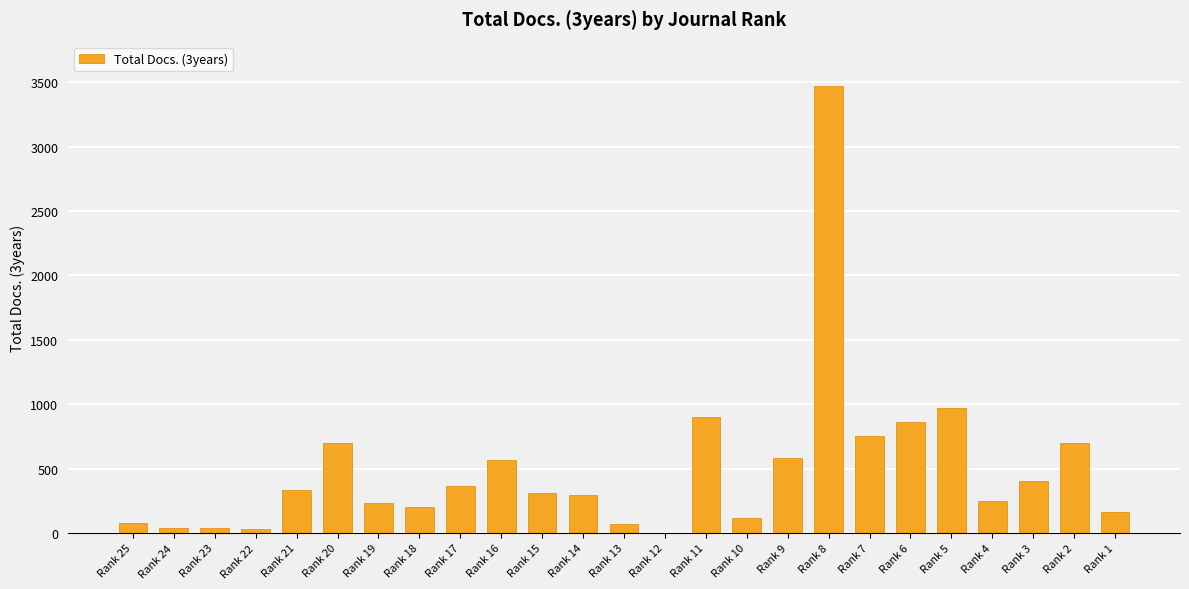

The value at Rank 22 is 30. True or false?

True